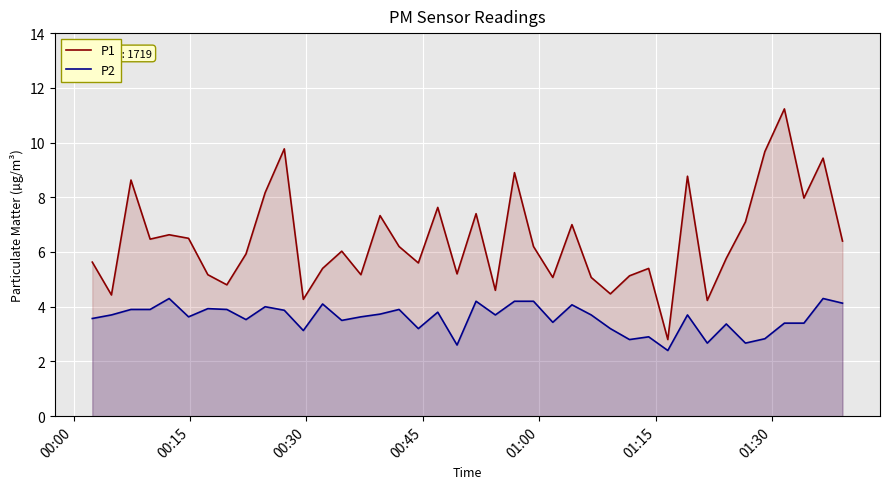

What is the difference between the maximum and minimum values in the P2 series?

1.9